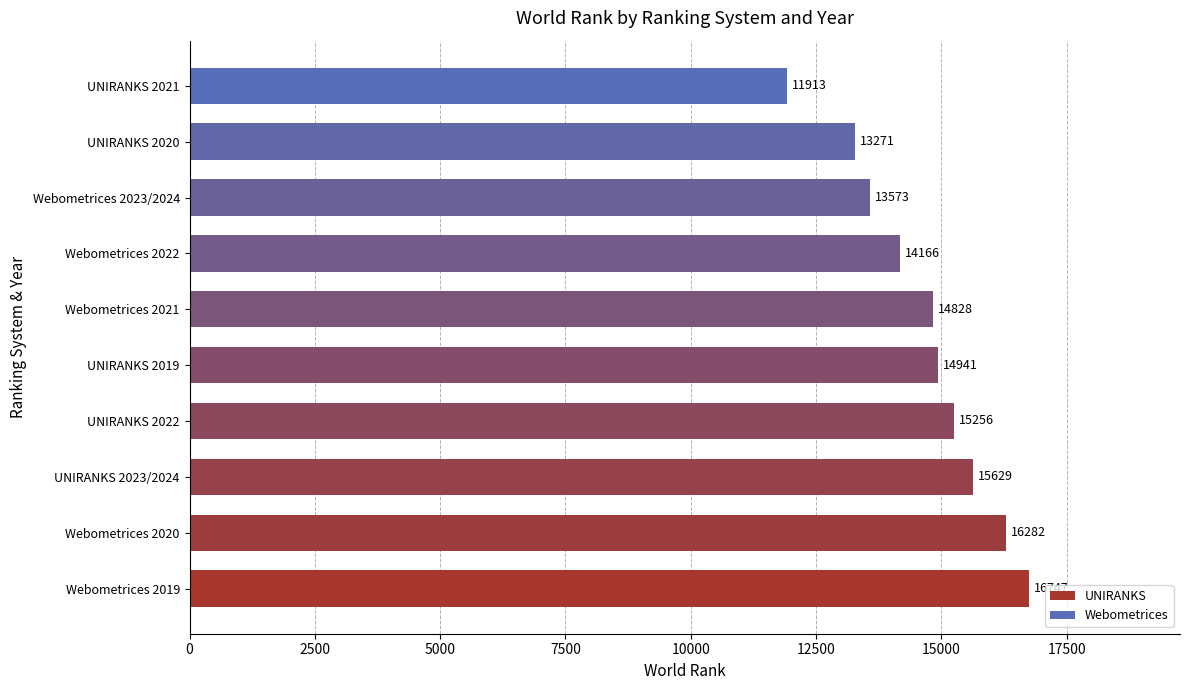

How many categories are shown in the chart?

10